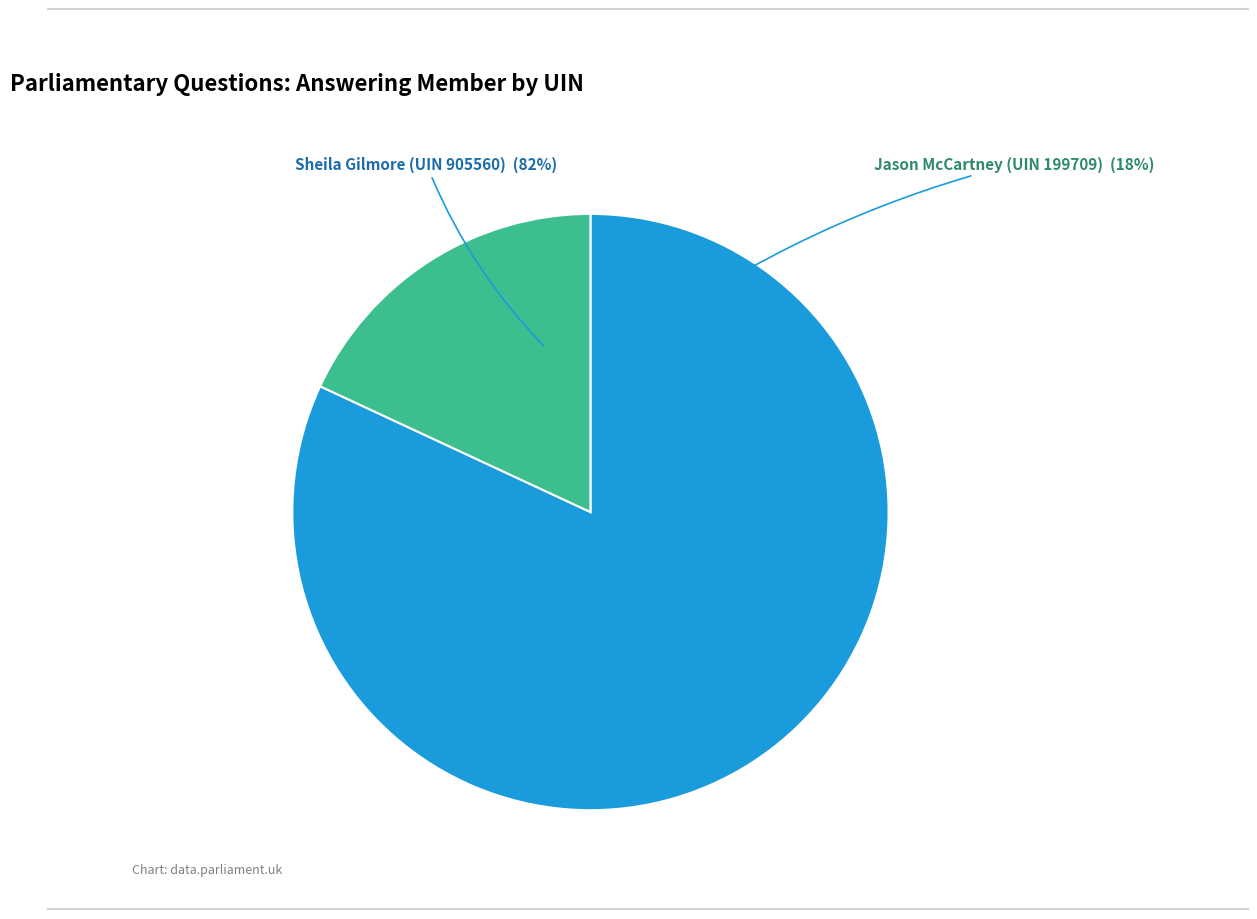

What portion of the pie excludes 905560?

18.1%